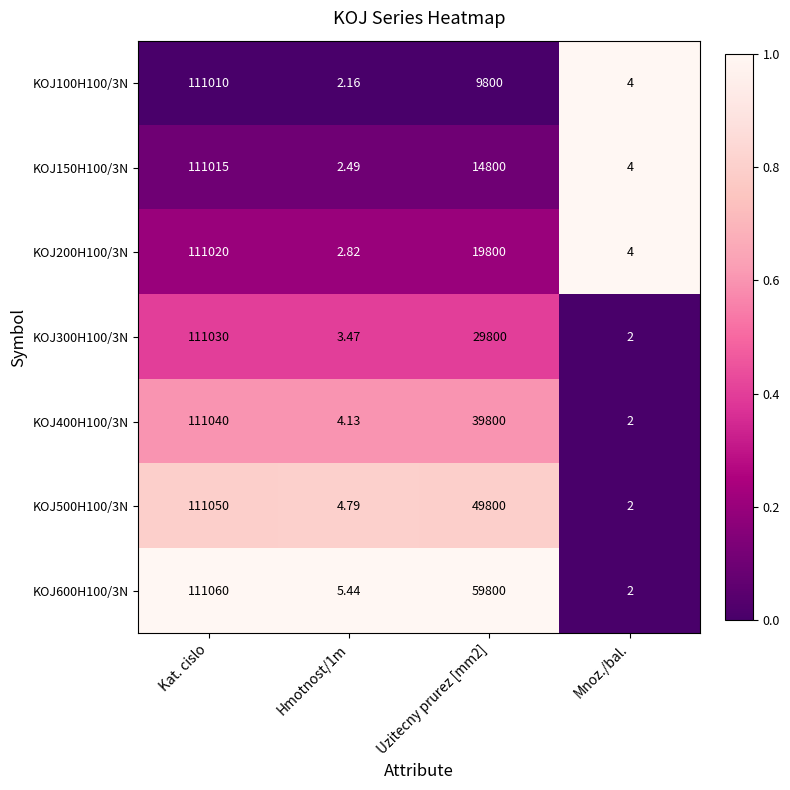

At which label does KOJ500H100/3N reach its minimum?

Mnoz./bal.